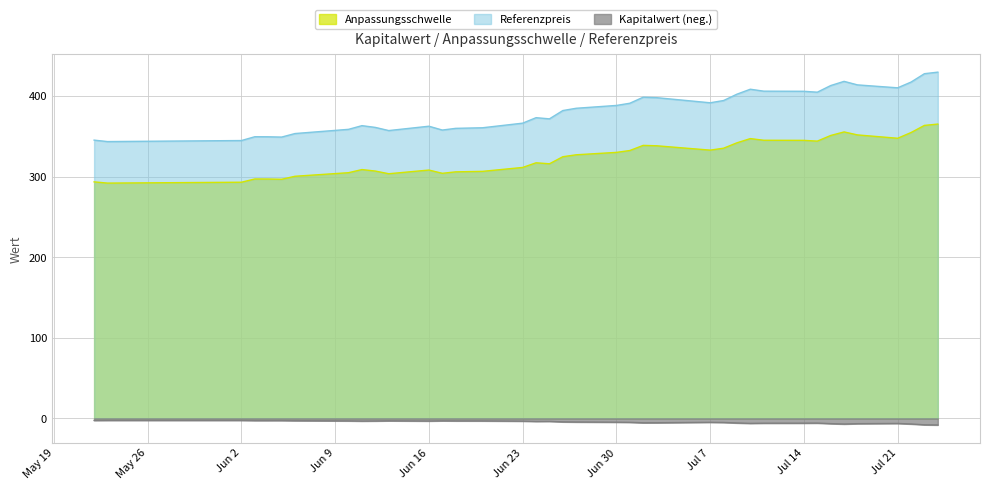

What is the difference between the maximum and minimum values in the Anpassungsschwelle series?

73.2